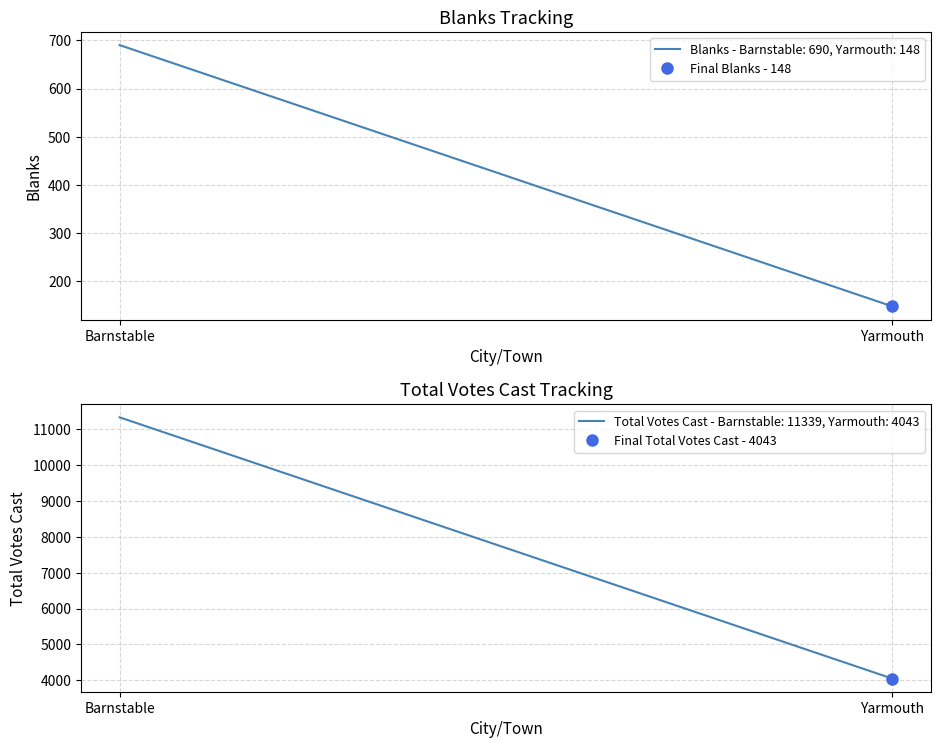

Reading left to right, list all the values displayed in this chart.

Blanks: Barnstable=690	Yarmouth=148
Total Votes Cast: Barnstable=11339	Yarmouth=4043